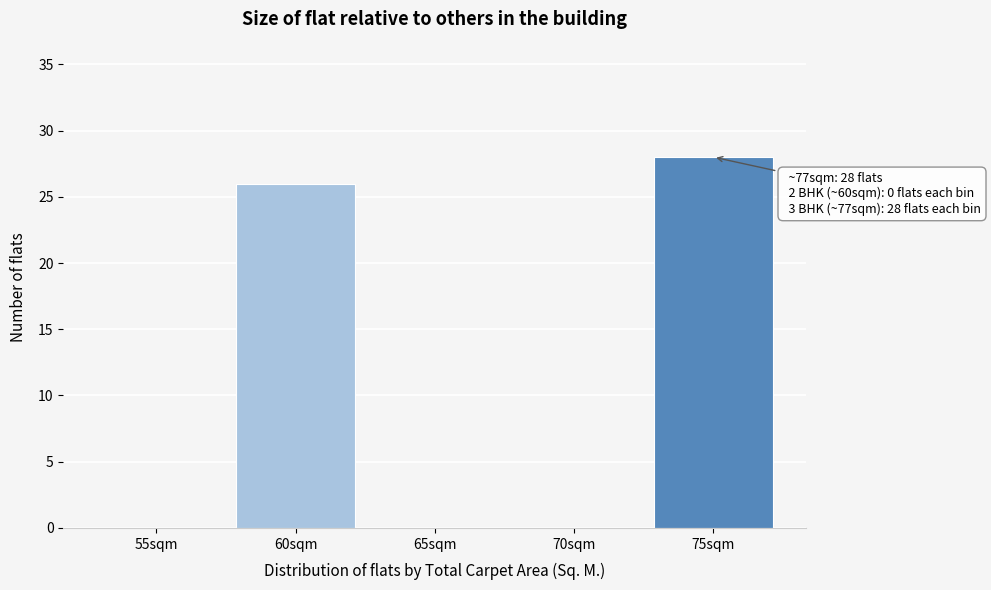

Reading right to left, list all the values displayed in this chart.

75sqm=28	70sqm=0	65sqm=0	60sqm=26	55sqm=0